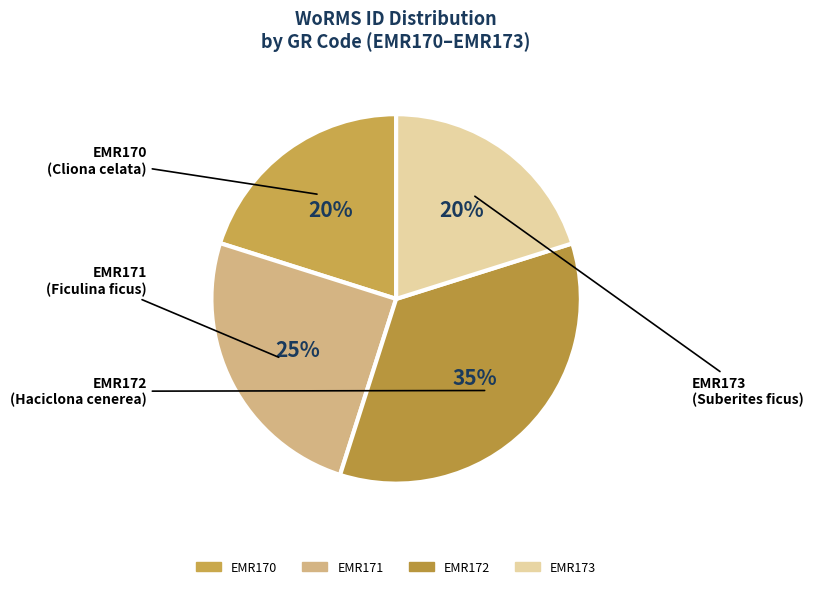

Does any single category account for the majority?

No